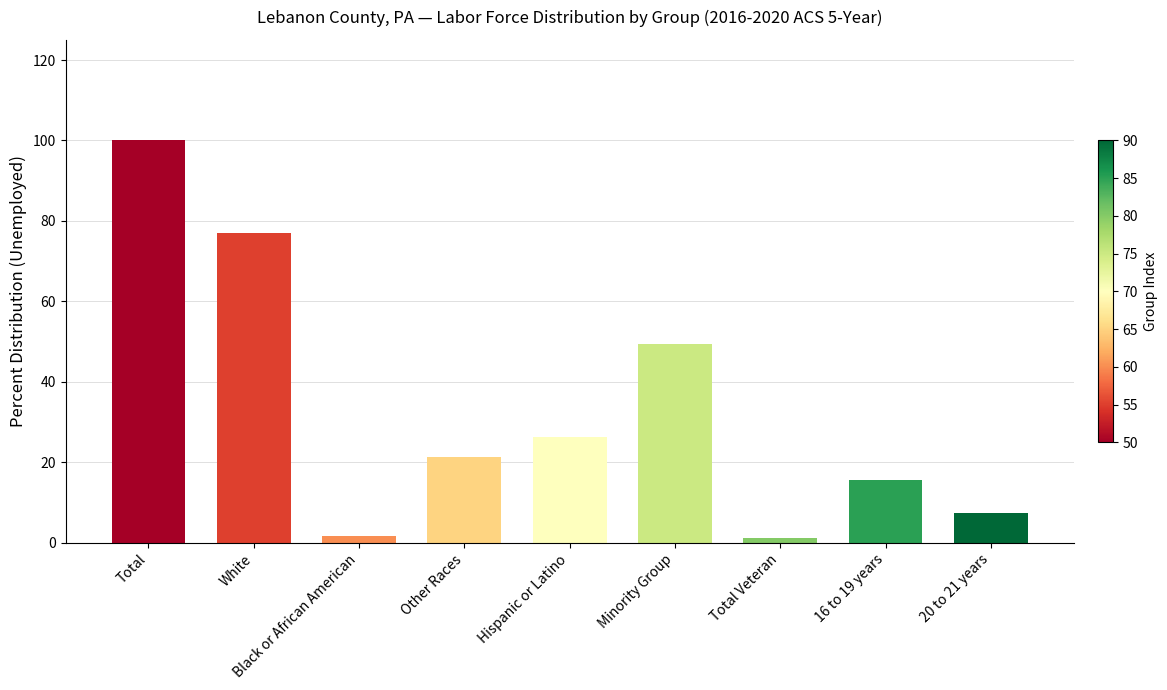

The chart shows a value of 49.3 at Minority Group. True or false?

True